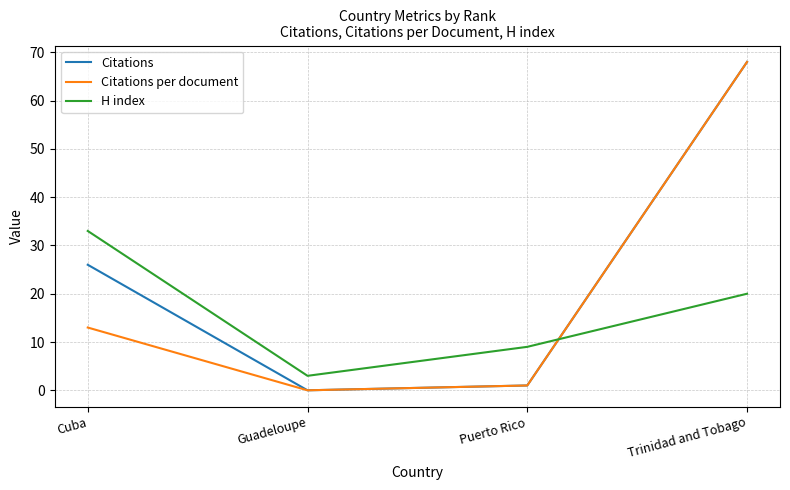

What is the sum of the Citations values at Trinidad and Tobago and Guadeloupe?

68